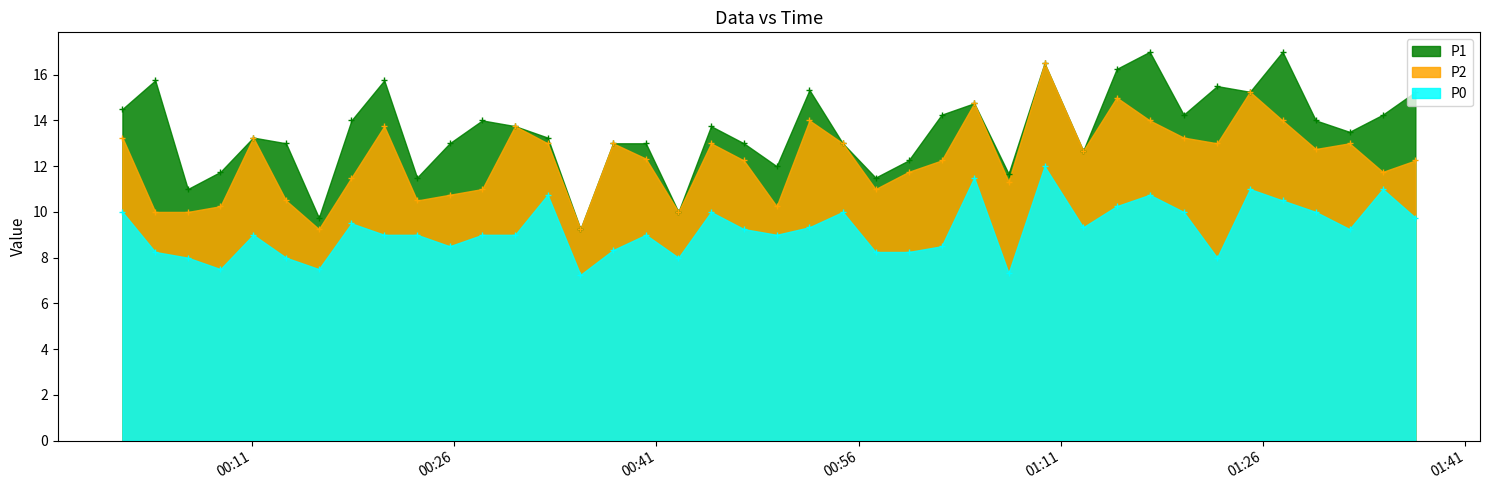

True or false: P1 has more than 0 points higher than both neighbors.

True